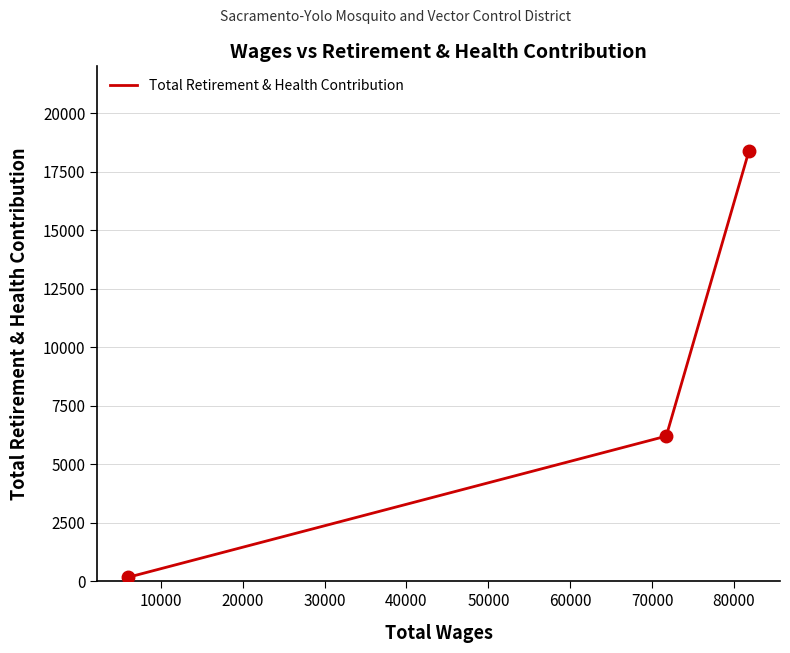

How many categories are shown in the chart?

3